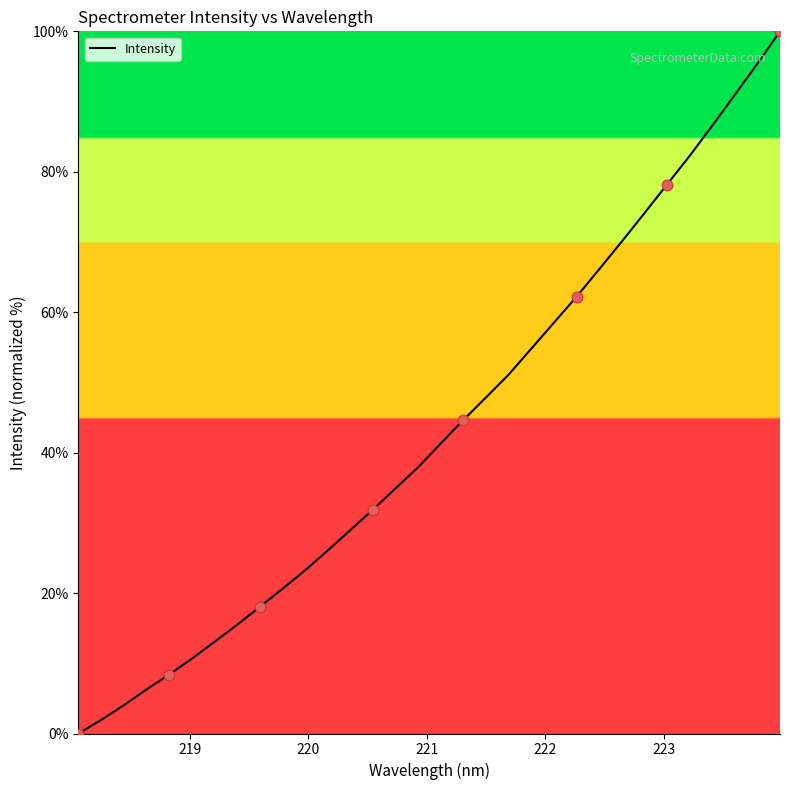

What is the maximum value shown in the chart?

100.0